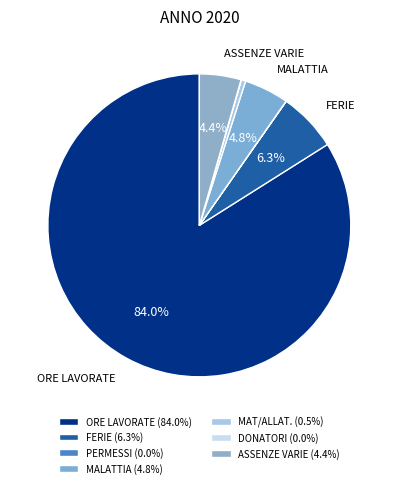

Count the number of slices in the pie.

7